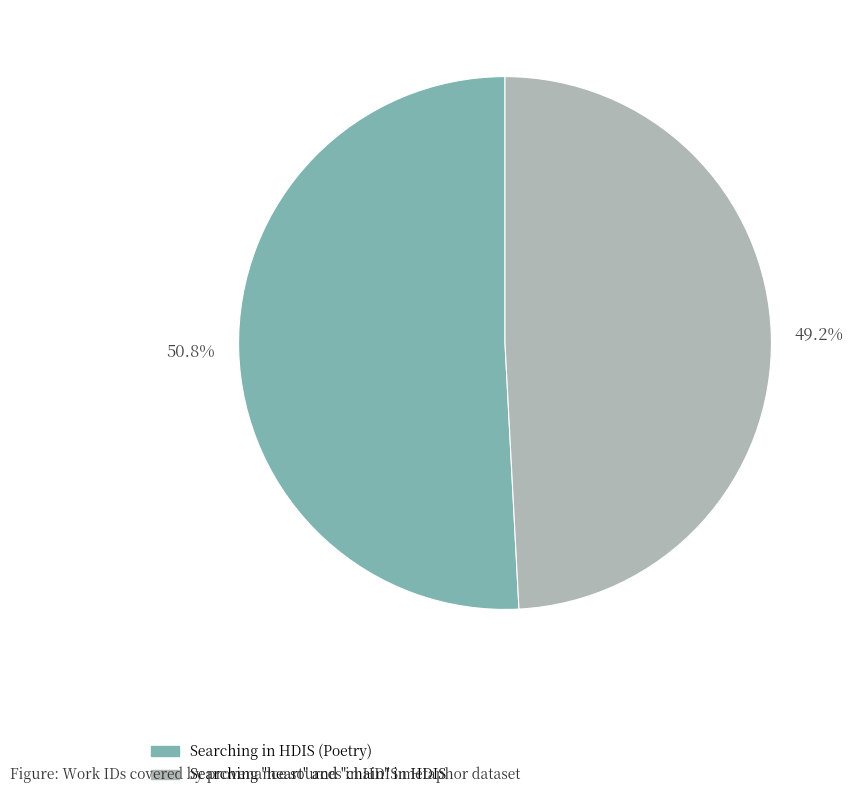

Count the number of slices in the pie.

2